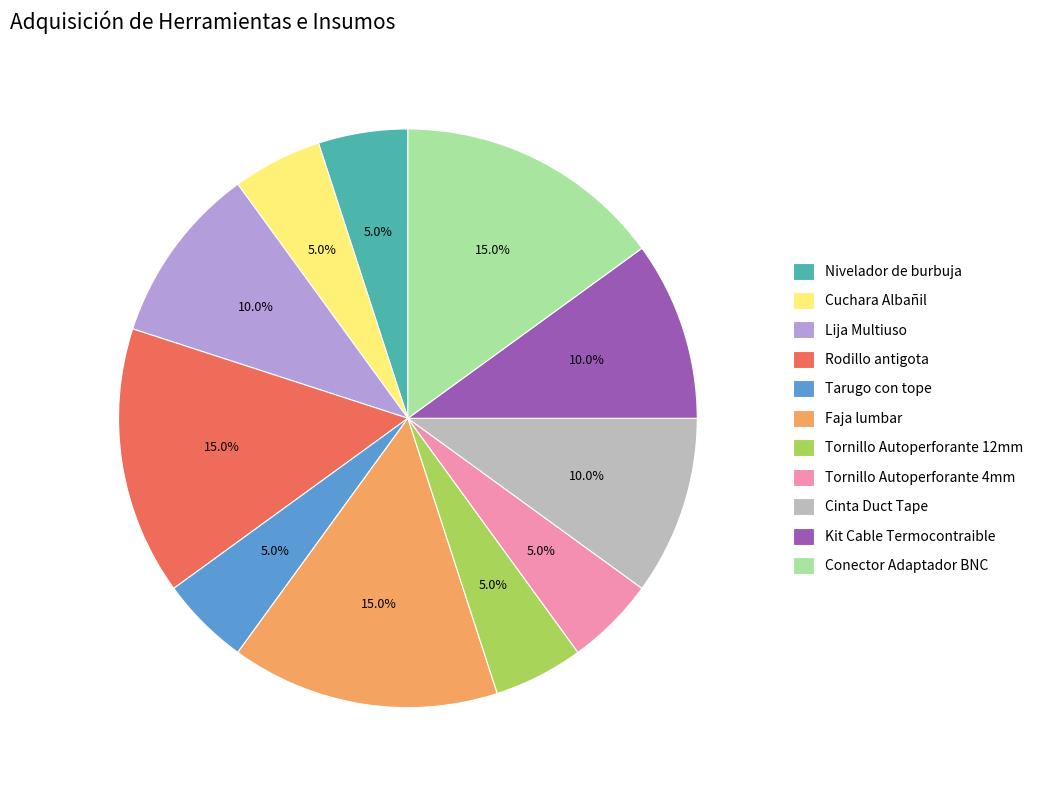

Between Cuchara Albañil and Conector Adaptador BNC, which is larger?

Conector Adaptador BNC